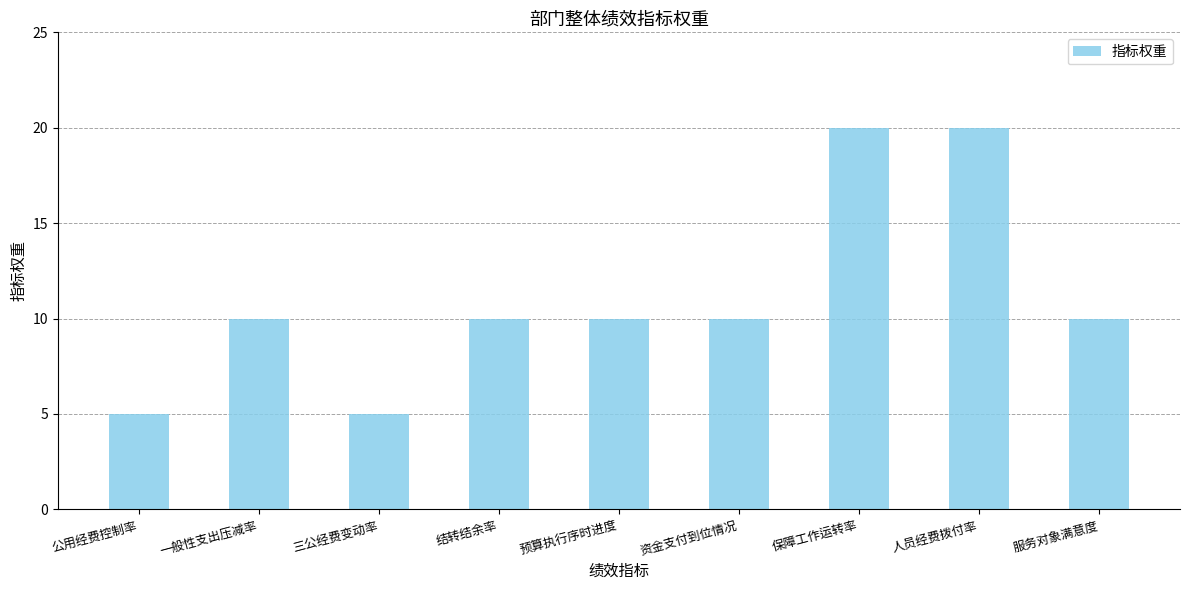

What is the change in value from 公用经费控制率 to 结转结余率?

+5